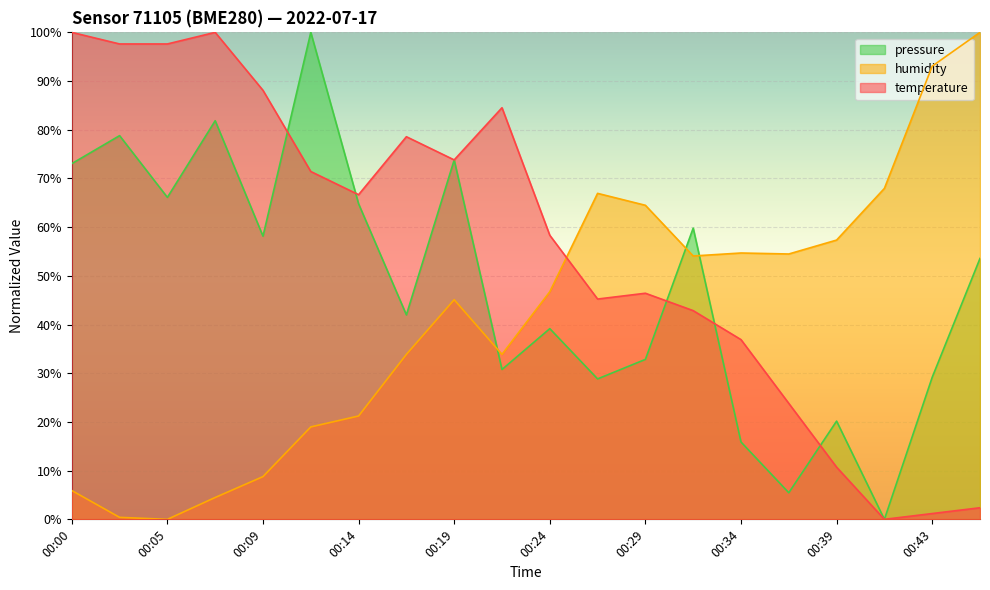

How many interior local peaks does the temperature series have?

4